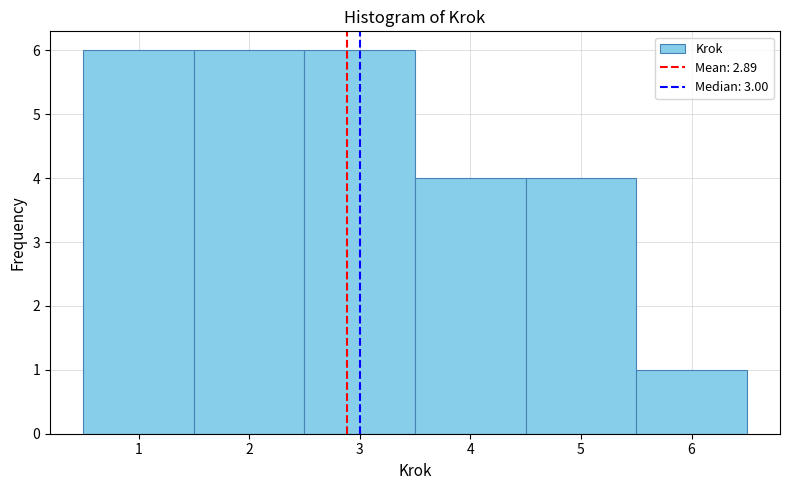

How tall is the bar that spans 3.5 to 4.5 on the x-axis? The values are not printed on the chart, so give them approximately, as read against the axis.

4